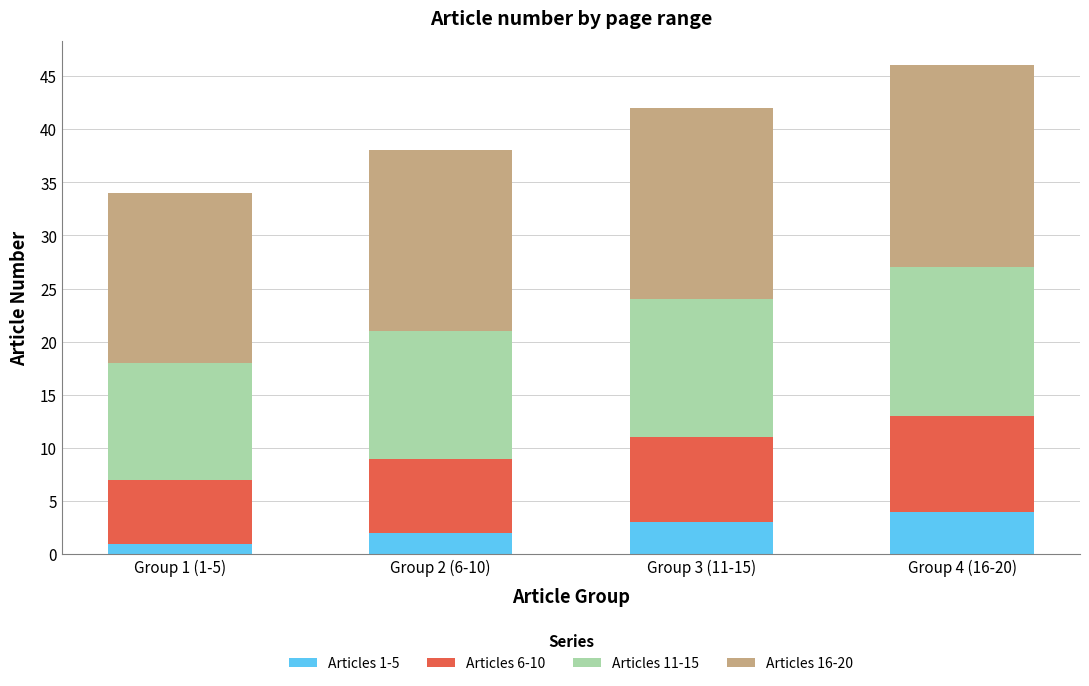

List the labels in order of Articles 1-5 value, smallest first.

Group 1 (1-5), Group 2 (6-10), Group 3 (11-15), Group 4 (16-20)